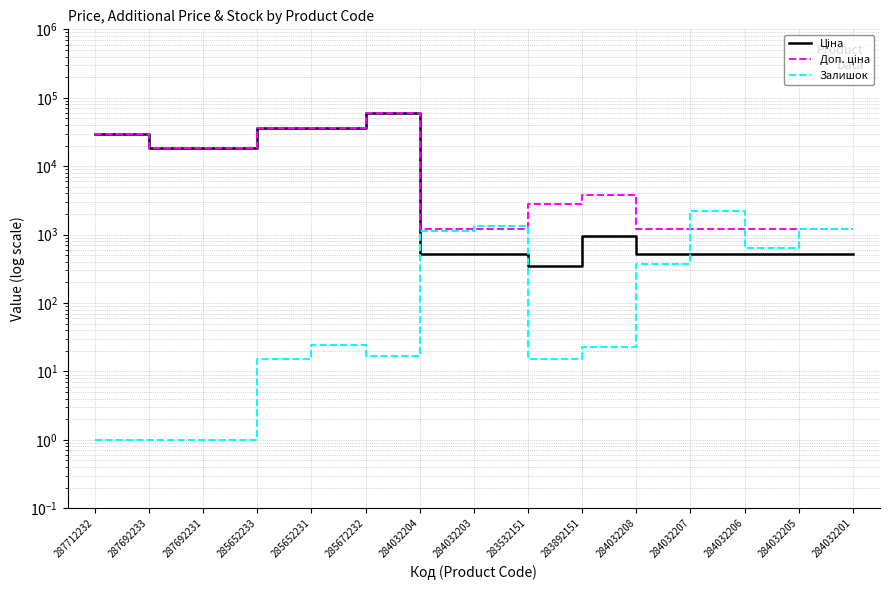

Which series has the widest spread of values?

Ціна